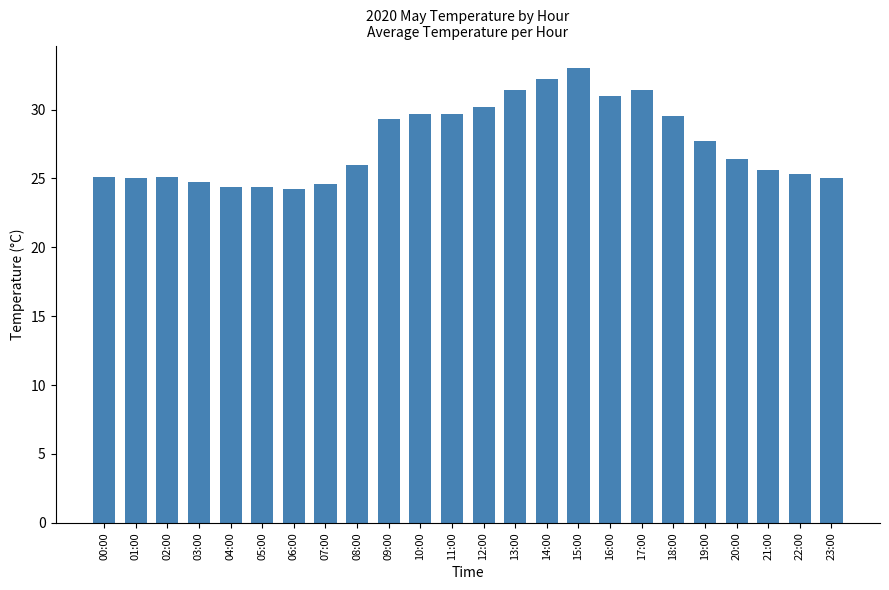

What position from the right is 11:00?

13